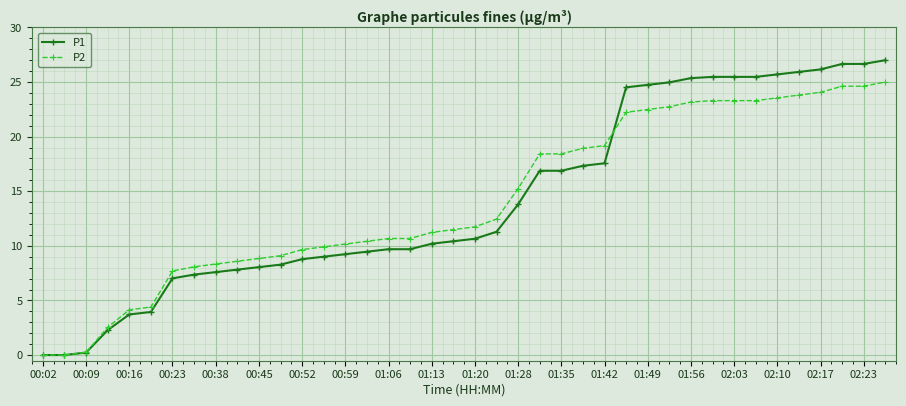

At how many categories does at least one series exceed 20?

13